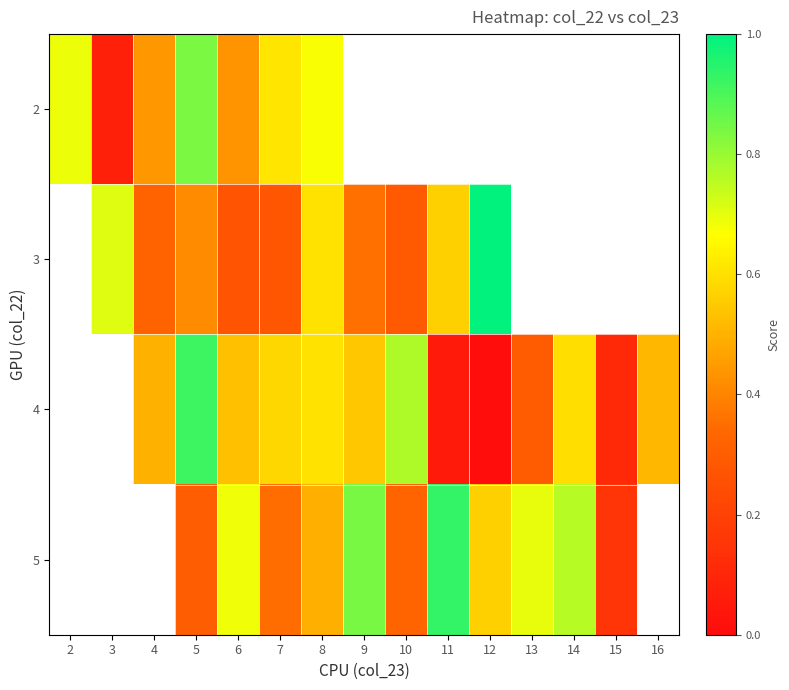

Where does the 4 series first go above 0?

4